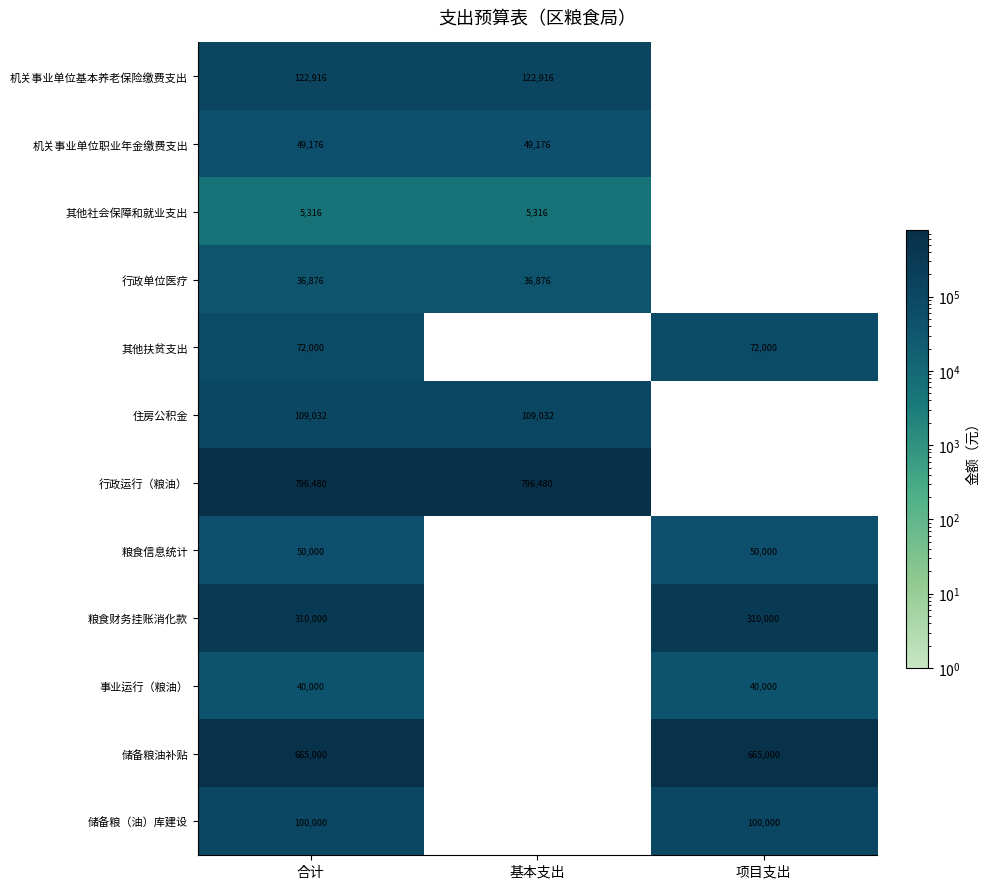

What is the total value across all series at 合计?

2356796